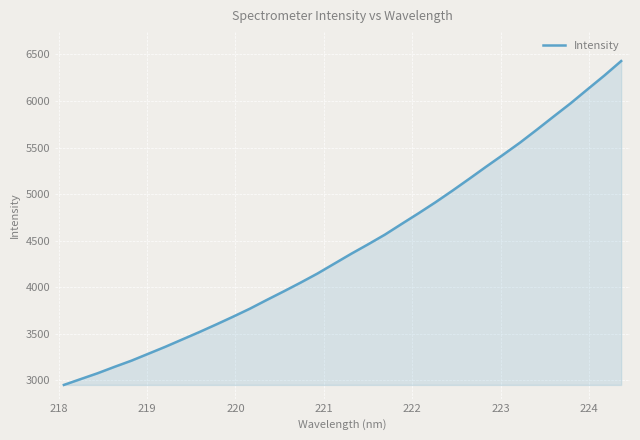

What is the average value?

4438.5